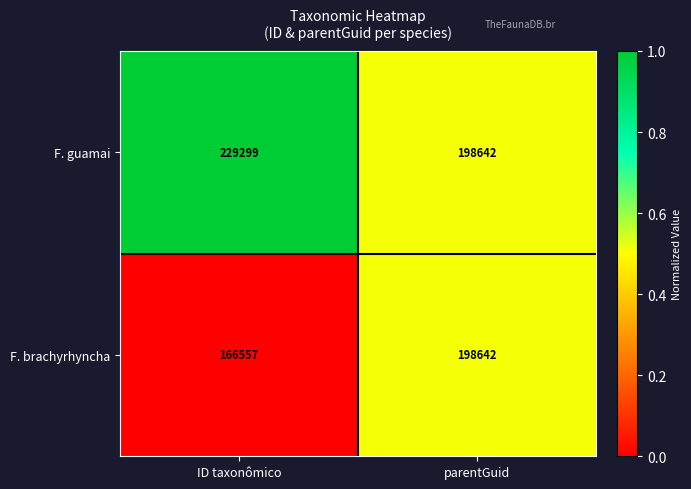

Reading right to left, what are all the values shown in this chart?

F. guamai: parentGuid=198642	ID taxonômico=229299
F. brachyrhyncha: parentGuid=198642	ID taxonômico=166557